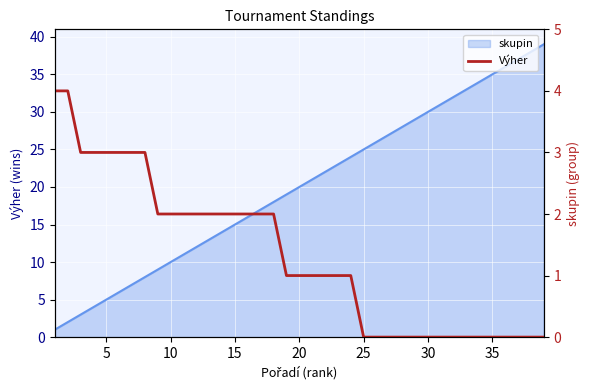

How many values are between 0 and 2?

31